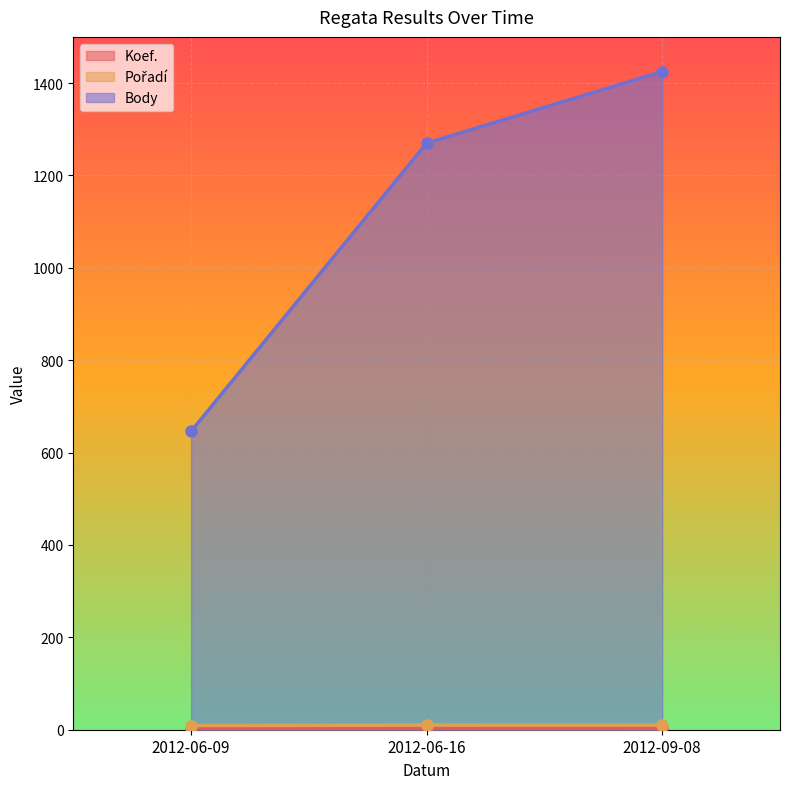

What value does the Body series have at 2012-06-16?

1270